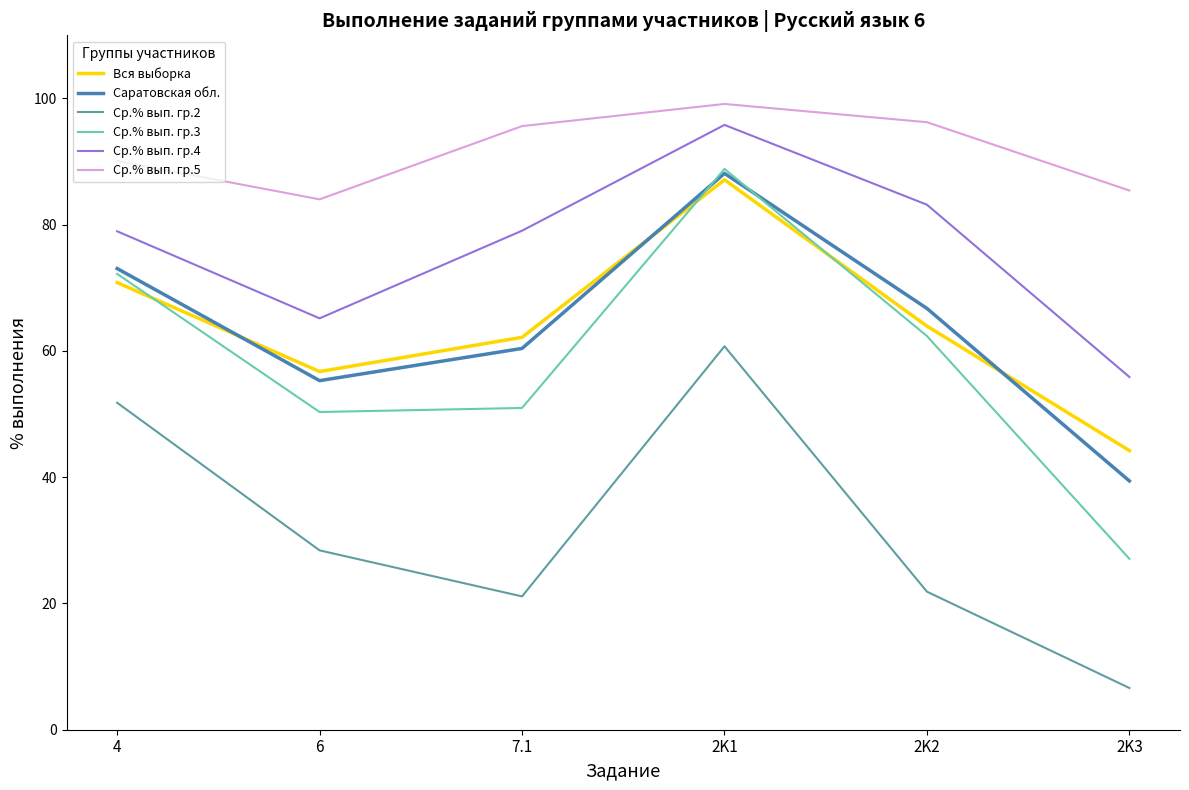

What are all the series names shown in the legend?

Вся выборка, Саратовская обл., Ср.% вып. гр.2, Ср.% вып. гр.3, Ср.% вып. гр.4, Ср.% вып. гр.5